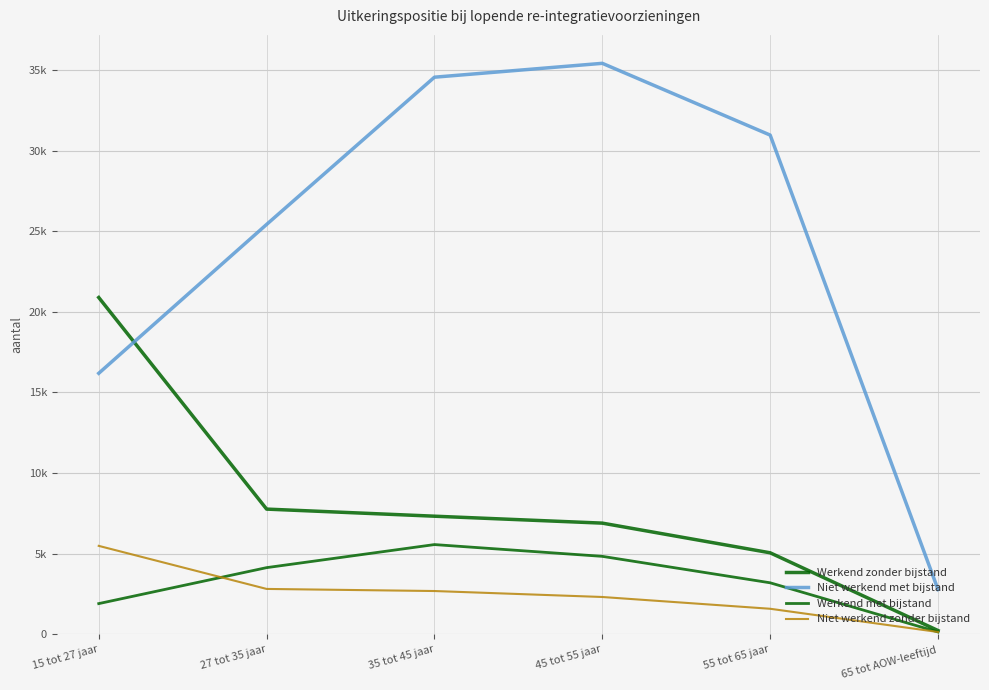

Is this an area chart (filled region under the line)?

No